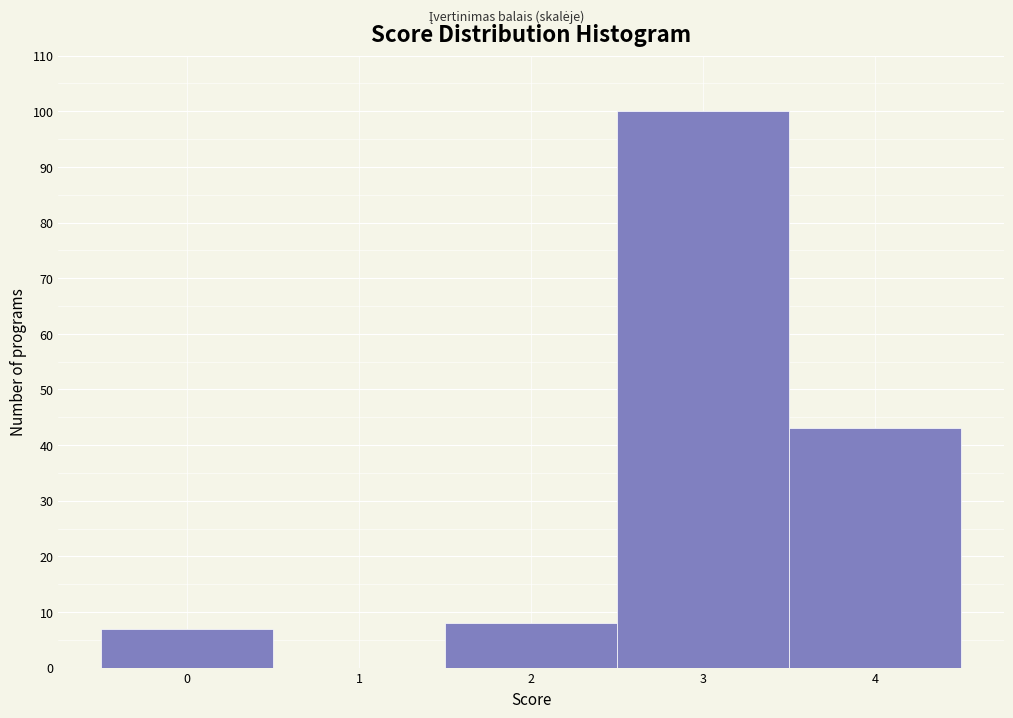

Reading left to right, what are all the values shown in this chart?

0=7	1=0	2=8	3=100	4=43